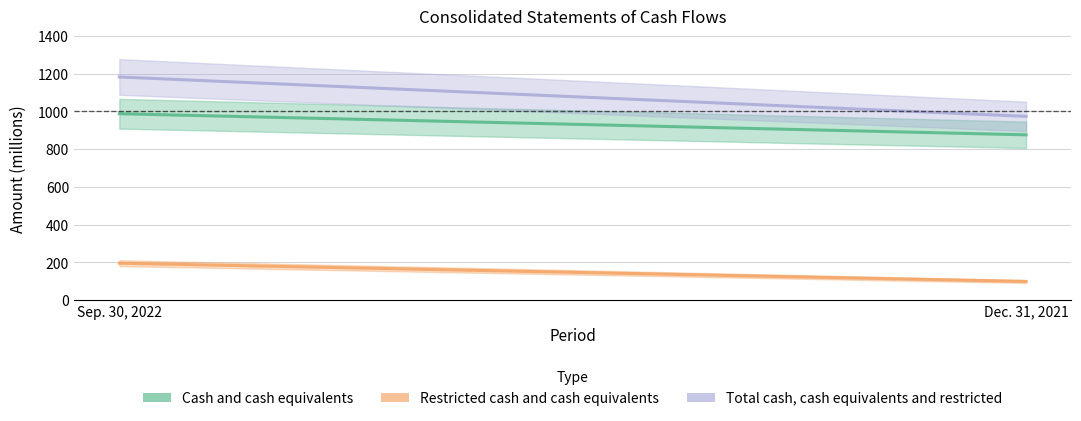

Reading left to right, what are all the values shown in this chart?

Cash and cash equivalents: Sep. 30, 2022=988	Dec. 31, 2021=876
Restricted cash and cash equivalents: Sep. 30, 2022=195	Dec. 31, 2021=98
Total cash, cash equivalents and restricted: Sep. 30, 2022=1183	Dec. 31, 2021=974